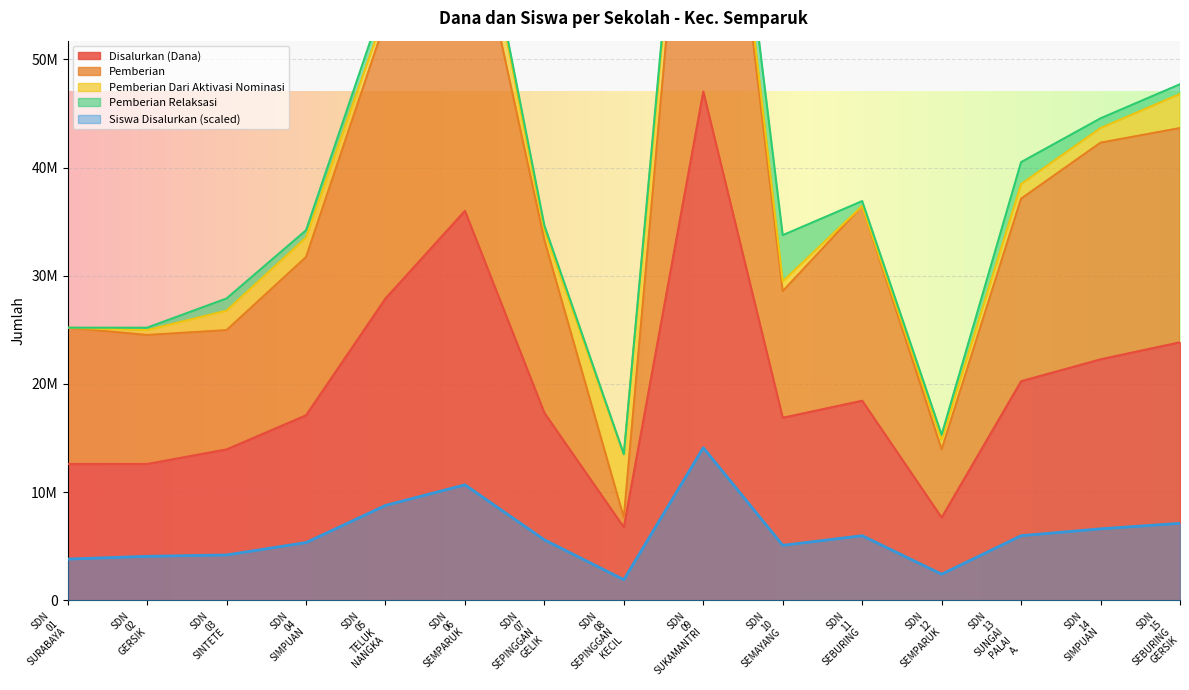

How many interior local peaks does the Disalurkan (Dana) series have?

3